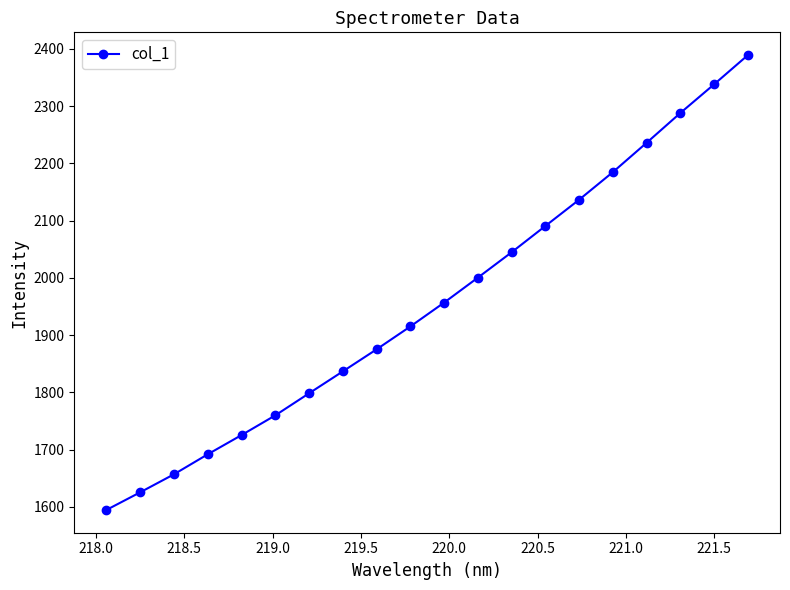

What is the value of the 4th point from the left?

1691.7